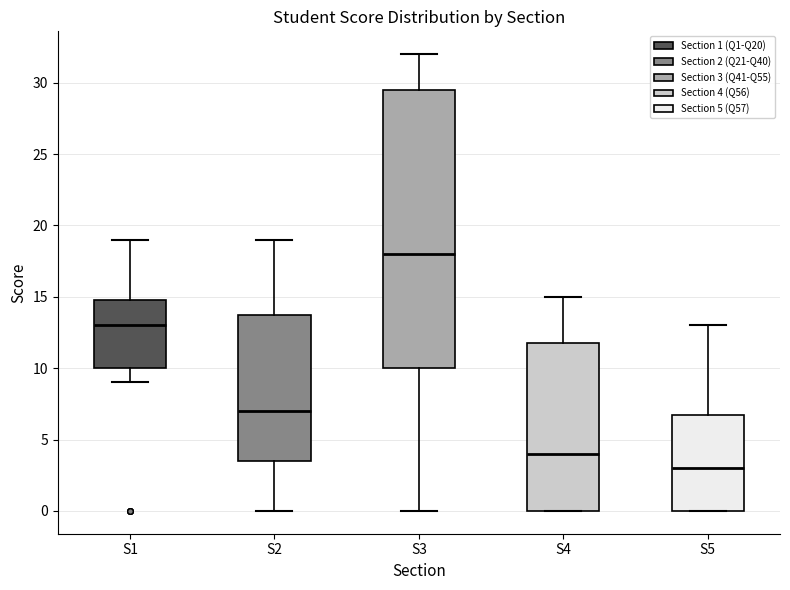

Which box has the highest median line?

S3